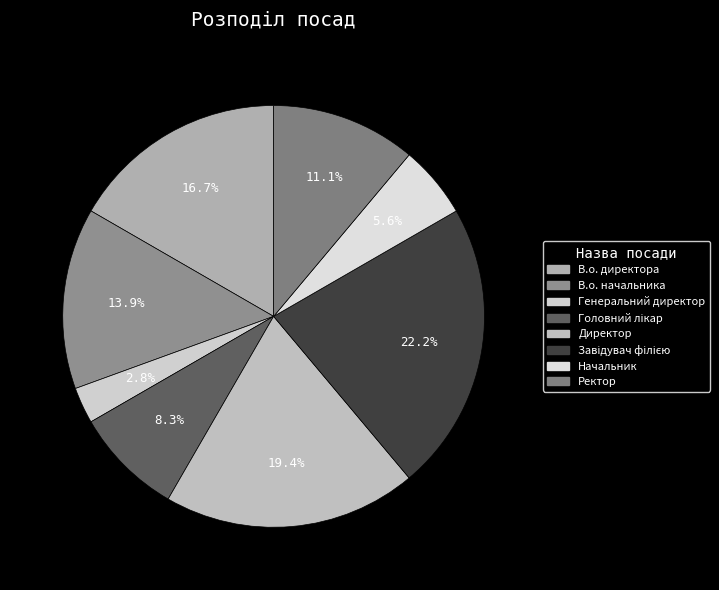

To the nearest percent, what is the combined percentage of Директор and В.о. начальника?

33%